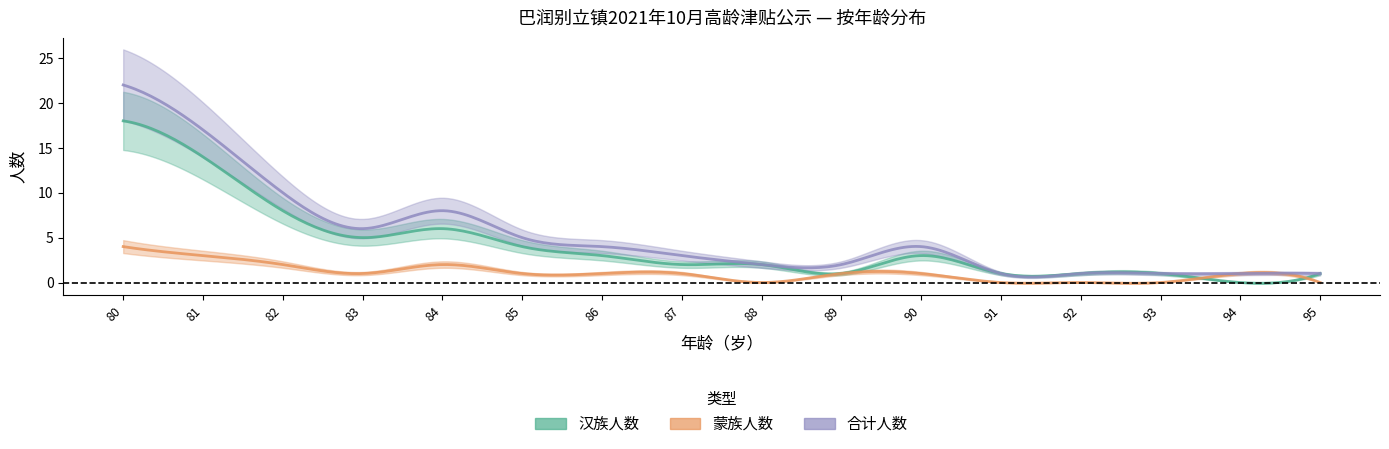

Is the value of 合计人数 at 83 greater than the value of 蒙族人数 at 86?

Yes